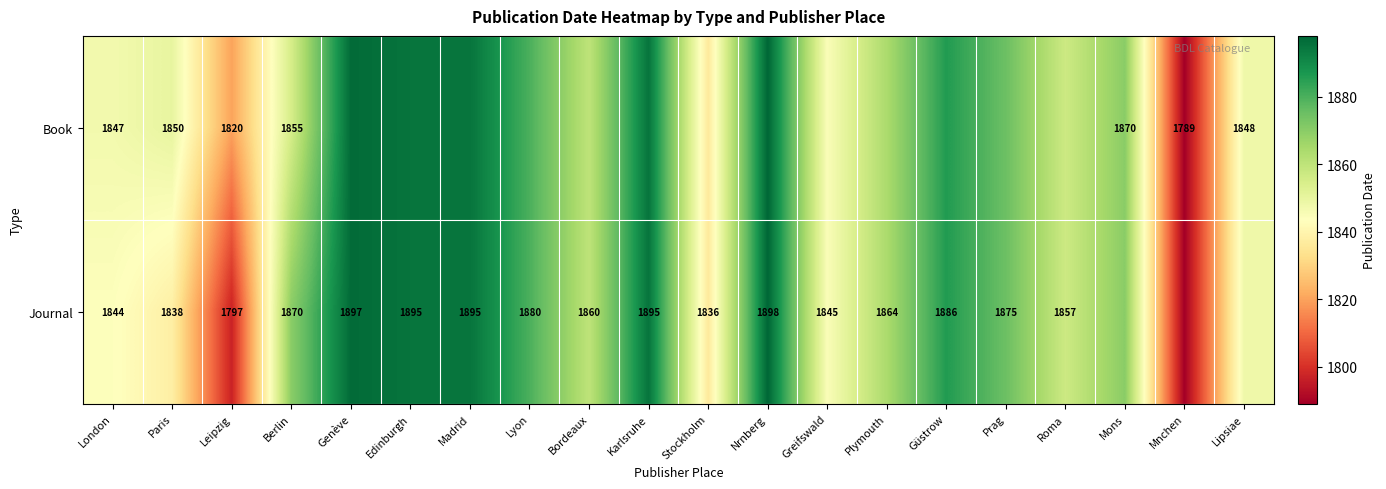

At how many categories does at least one series exceed 1864?

10